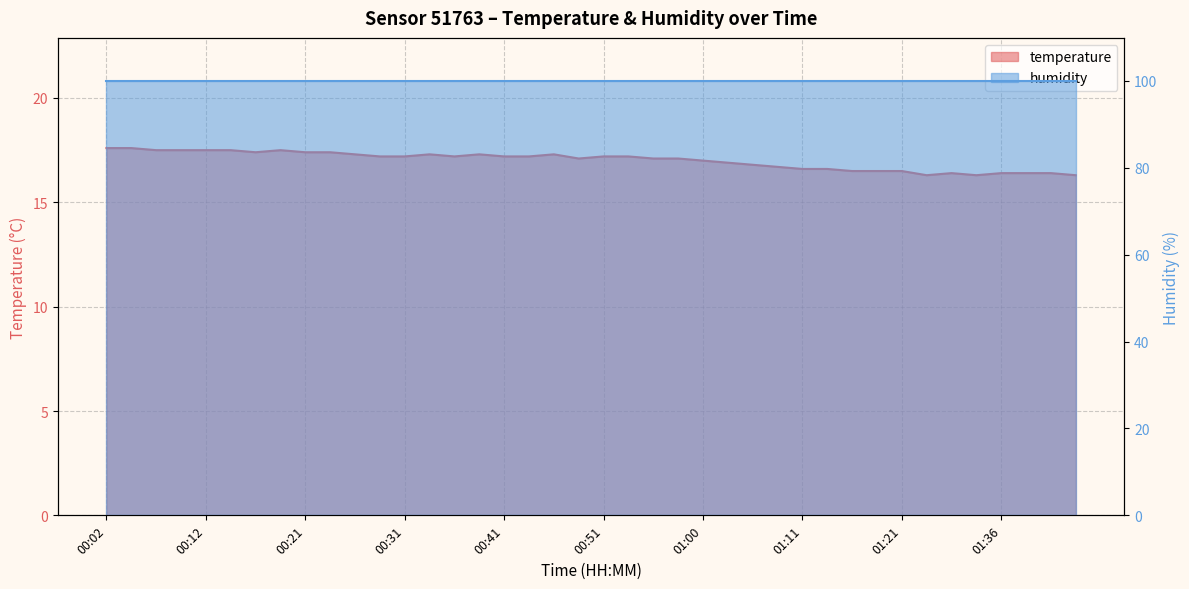

The chart shows a value of 17.0 at 01:00. True or false?

True